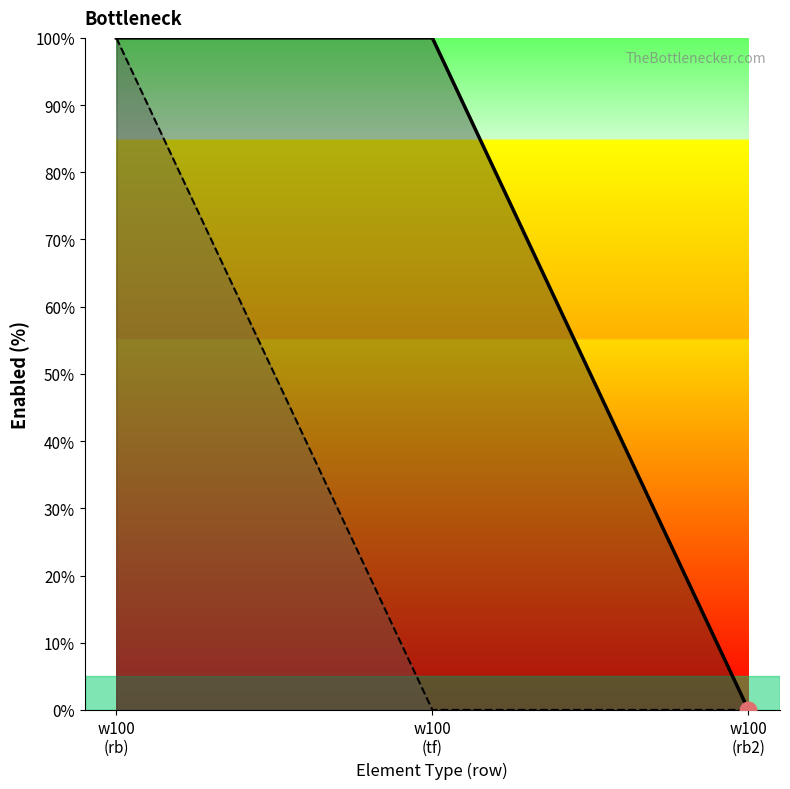

Reading left to right, extract all data points from this chart.

radiobuttons_enabled_line: w100
(rb)=100	w100
(tf)=100	w100
(rb2)=0
textfield_enabled_line: w100
(rb)=100	w100
(tf)=0	w100
(rb2)=0